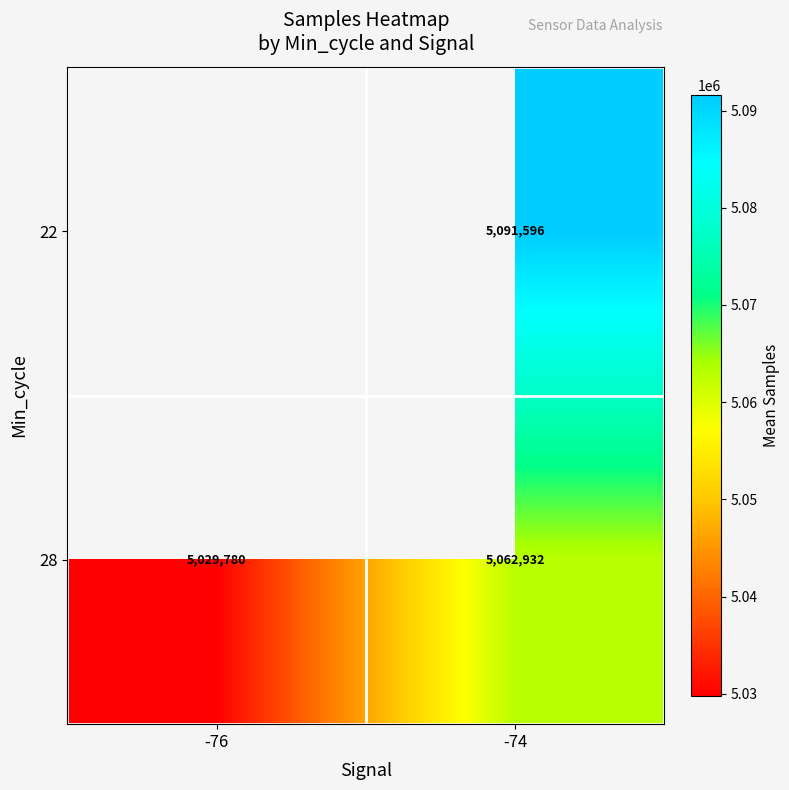

The value of 22 at -74 is 5091596. True or false?

True